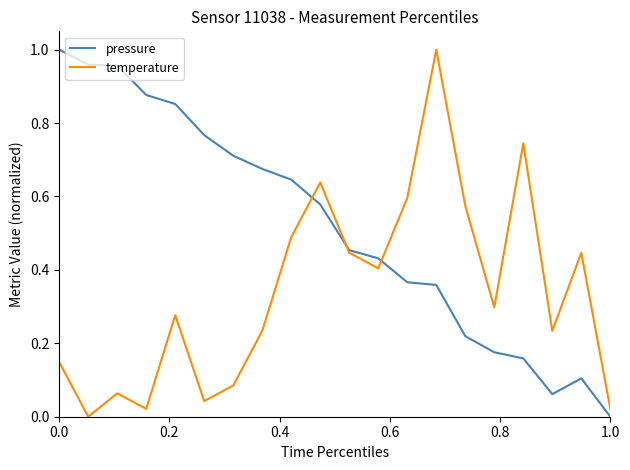

How many distinct data groups are displayed?

2